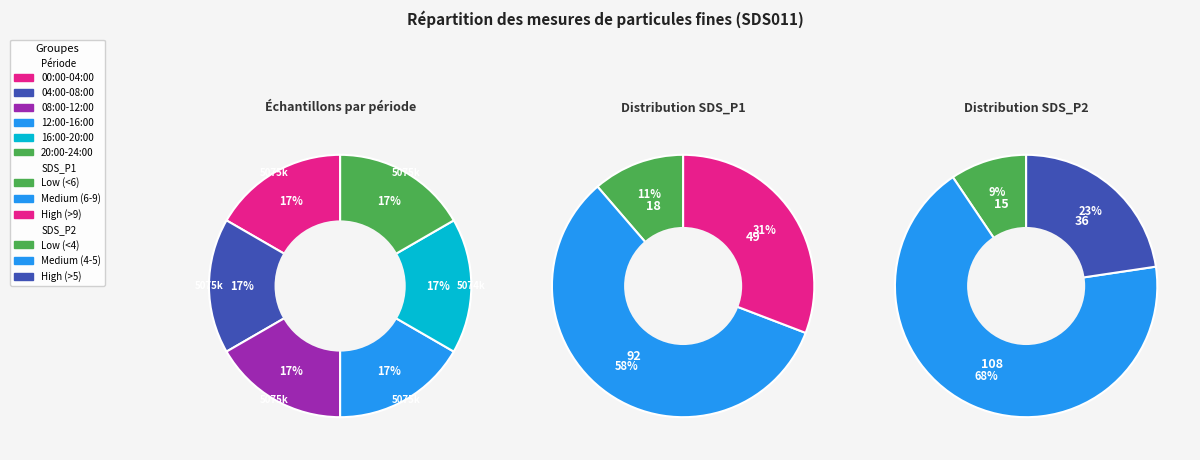

To the nearest percent, what is the average slice percentage?

17%